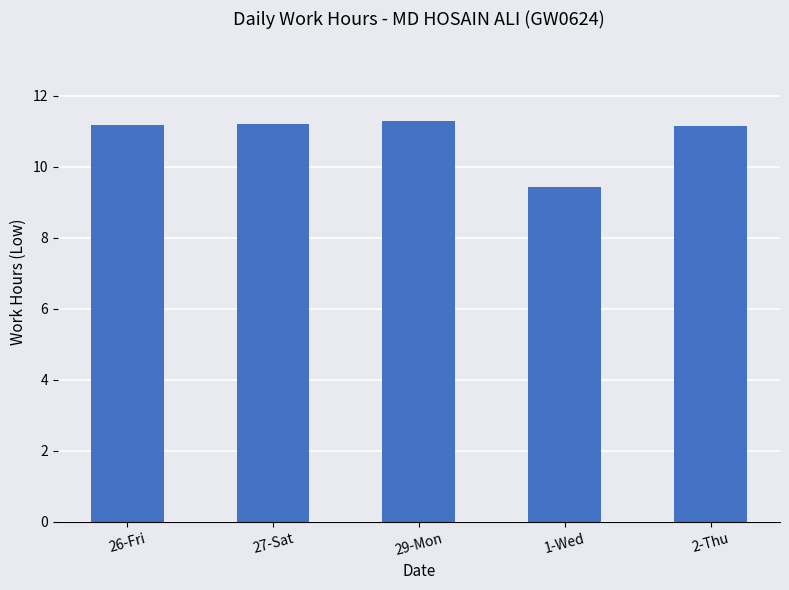

What is the change in value from 27-Sat to 1-Wed?

-1.8